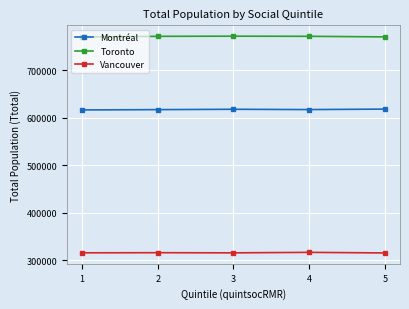

What is the difference between the maximum and second lowest values in the Montréal series?

1110